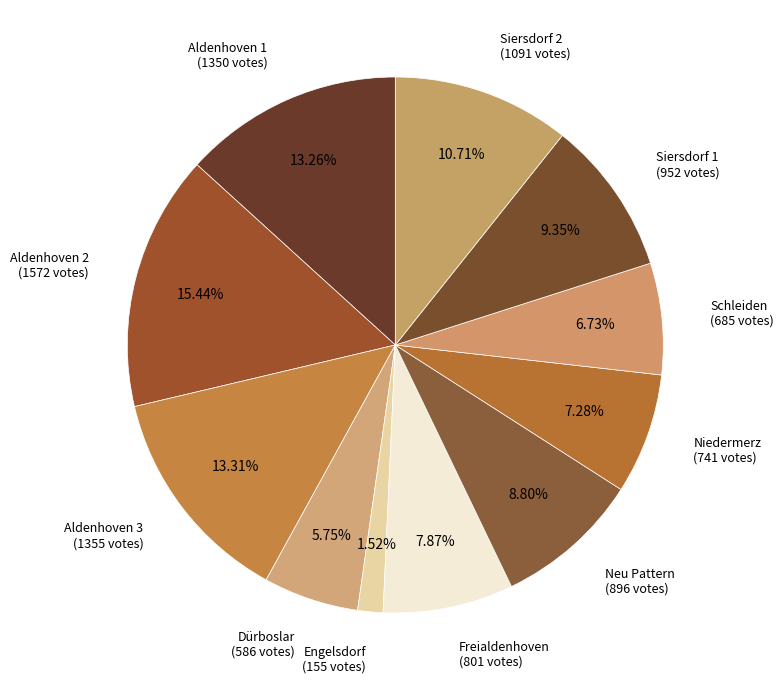

To the nearest percent, what is the average slice percentage?

9%